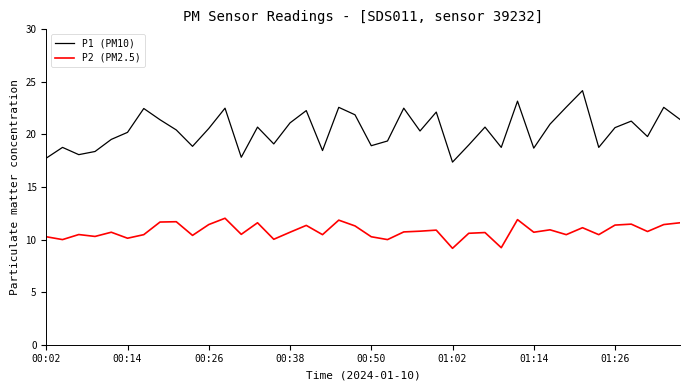

Is this an area chart (filled region under the line)?

No